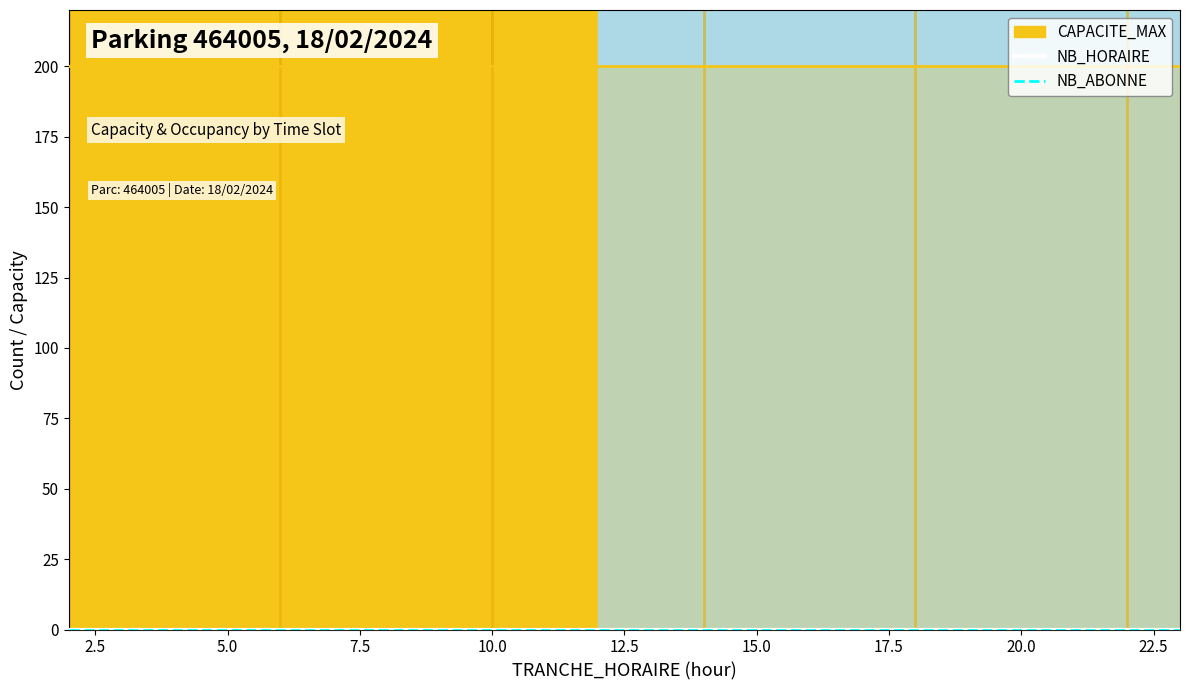

How many lines are shown in the chart?

3